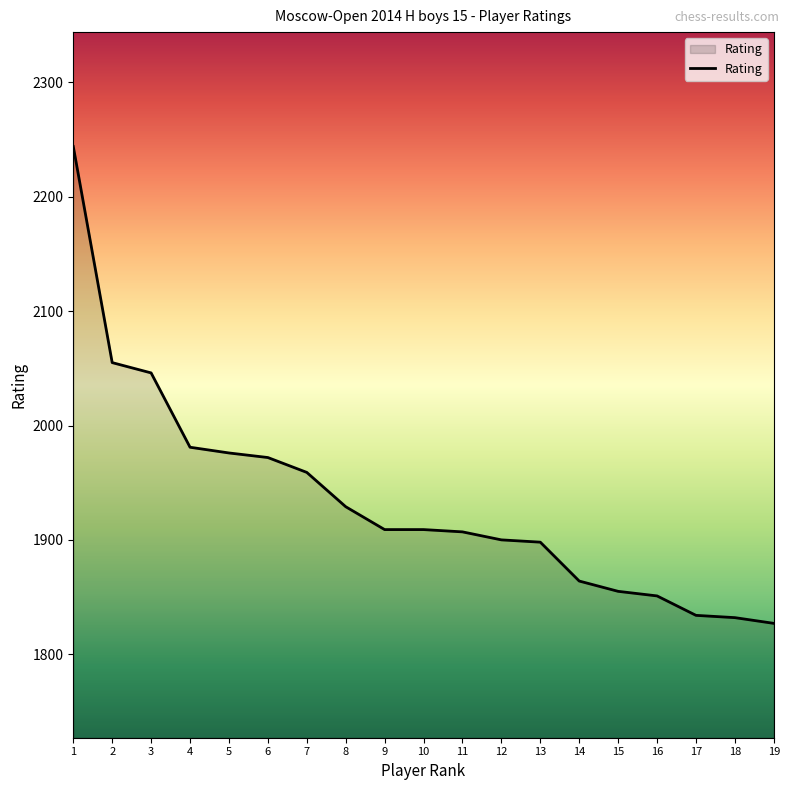

True or false: the data shows 1851 at 16.

True